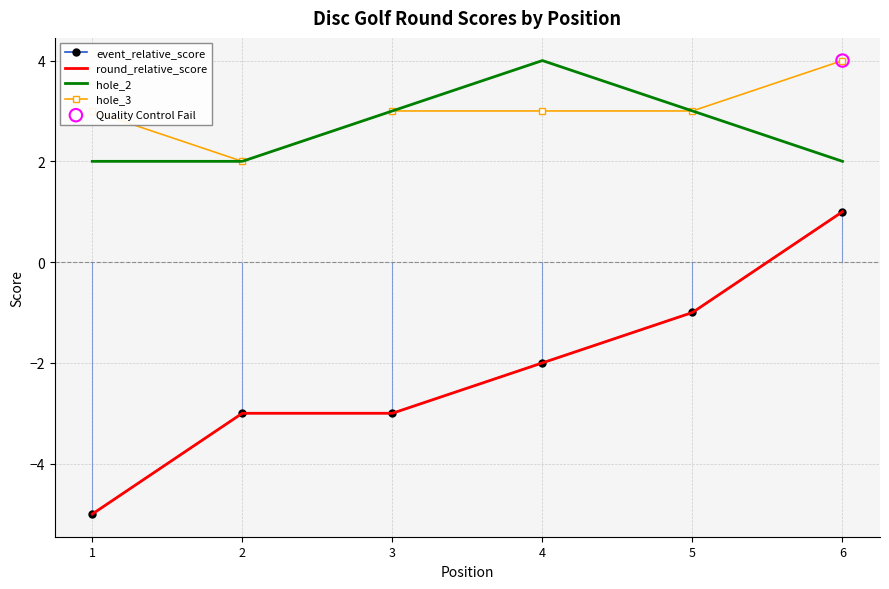

Which series has the largest Y range (max minus min)?

event_relative_score